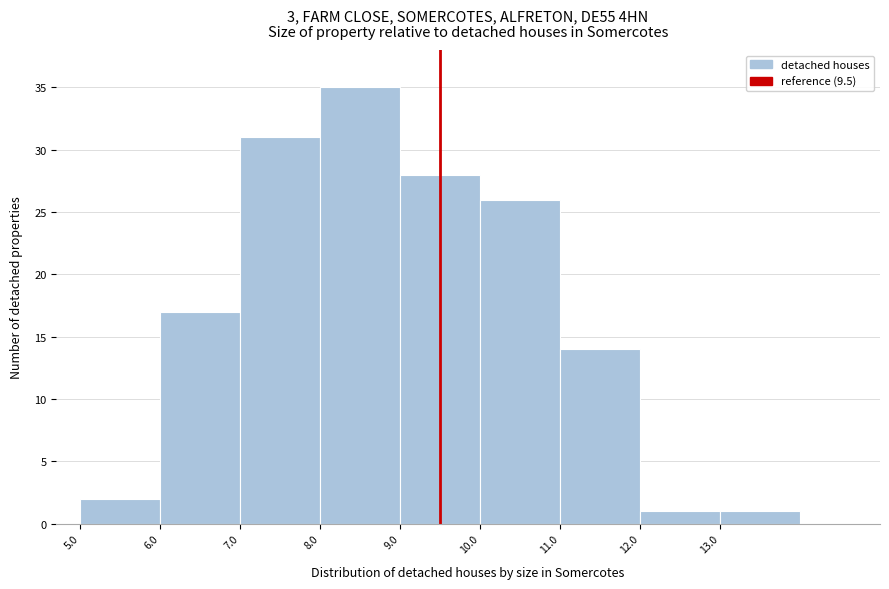

Reading left to right, transcribe this chart: for each bar, give the range it covers on the x-axis and its height. The values are not printed on the chart, so give them approximately, as read against the axis.

5 to 6: 2
6 to 7: 17
7 to 8: 31
8 to 9: 35
9 to 10: 28
10 to 11: 26
11 to 12: 14
12 to 13: 1
13 to 14: 1